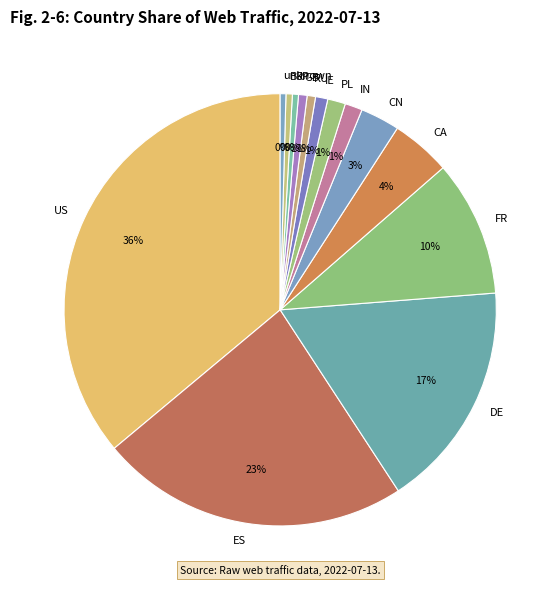

Do GB and CN together represent more than half of the pie?

No